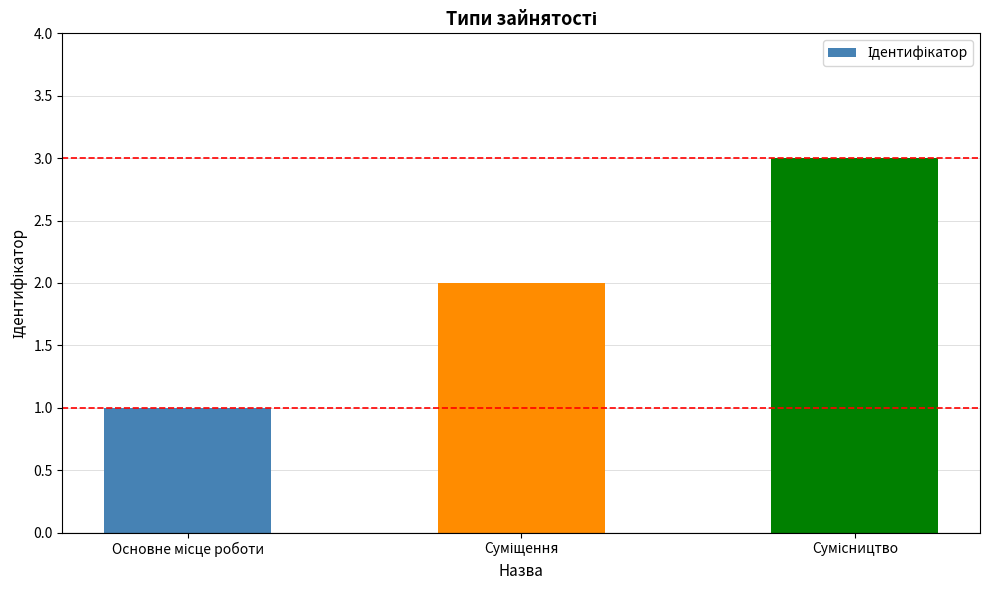

What is the greatest value displayed?

3